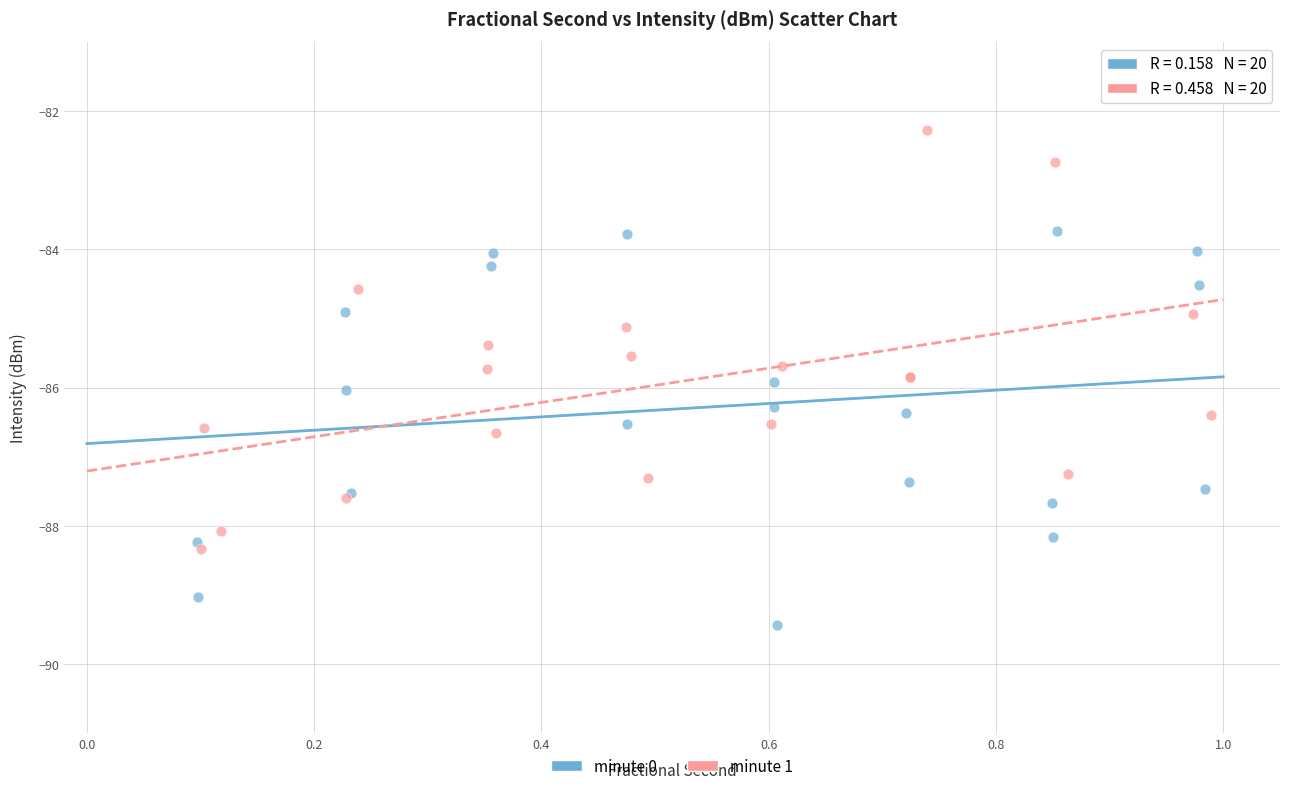

What are all the series names shown in the legend?

minute 0, minute 1